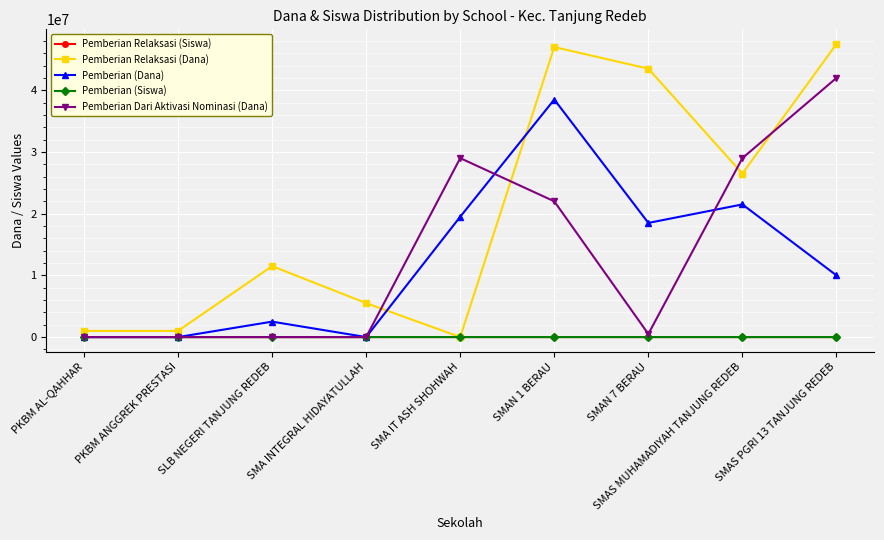

What is the label of the 2nd point from the right?

SMAS MUHAMADIYAH TANJUNG REDEB